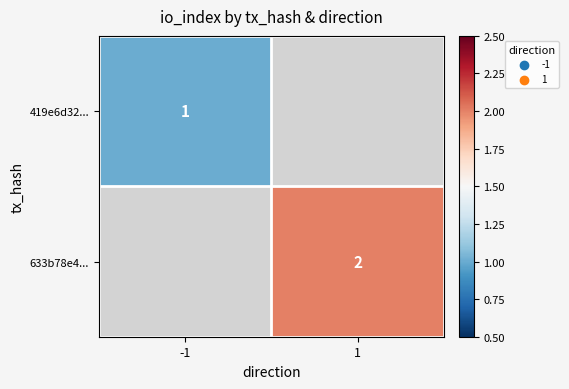

Is the value of 633b78e4... at 1 greater than the value of 419e6d32... at -1?

Yes